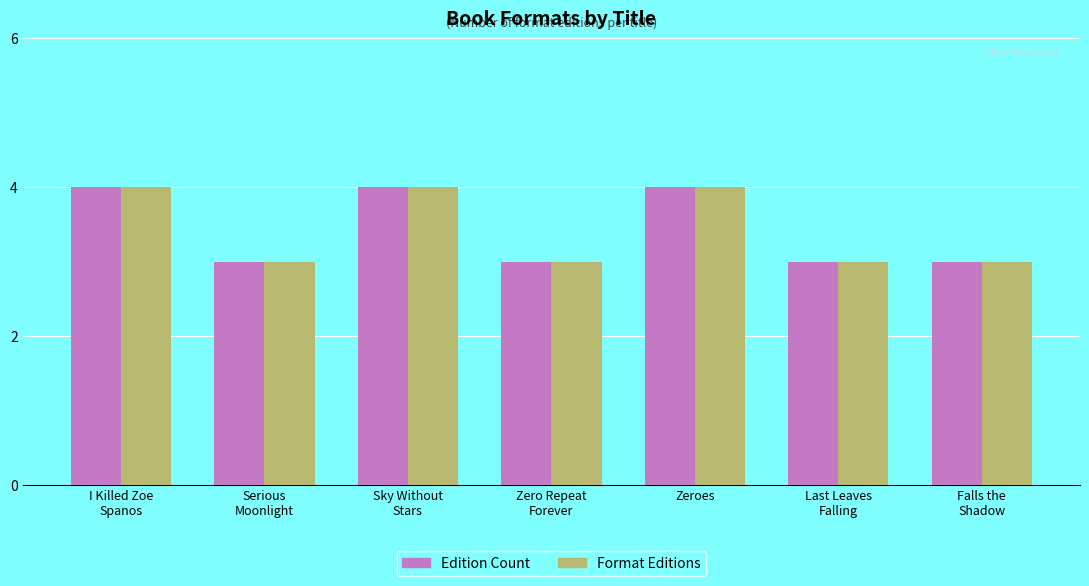

Count the Edition Count values in the range 3 to 4.

7